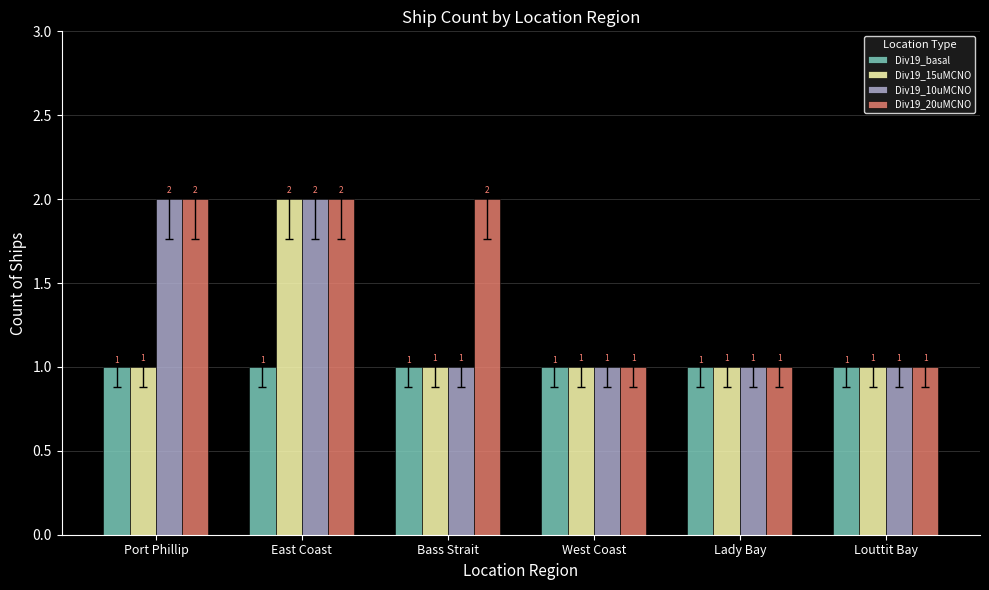

At which category is the sum across all series the highest?

East Coast